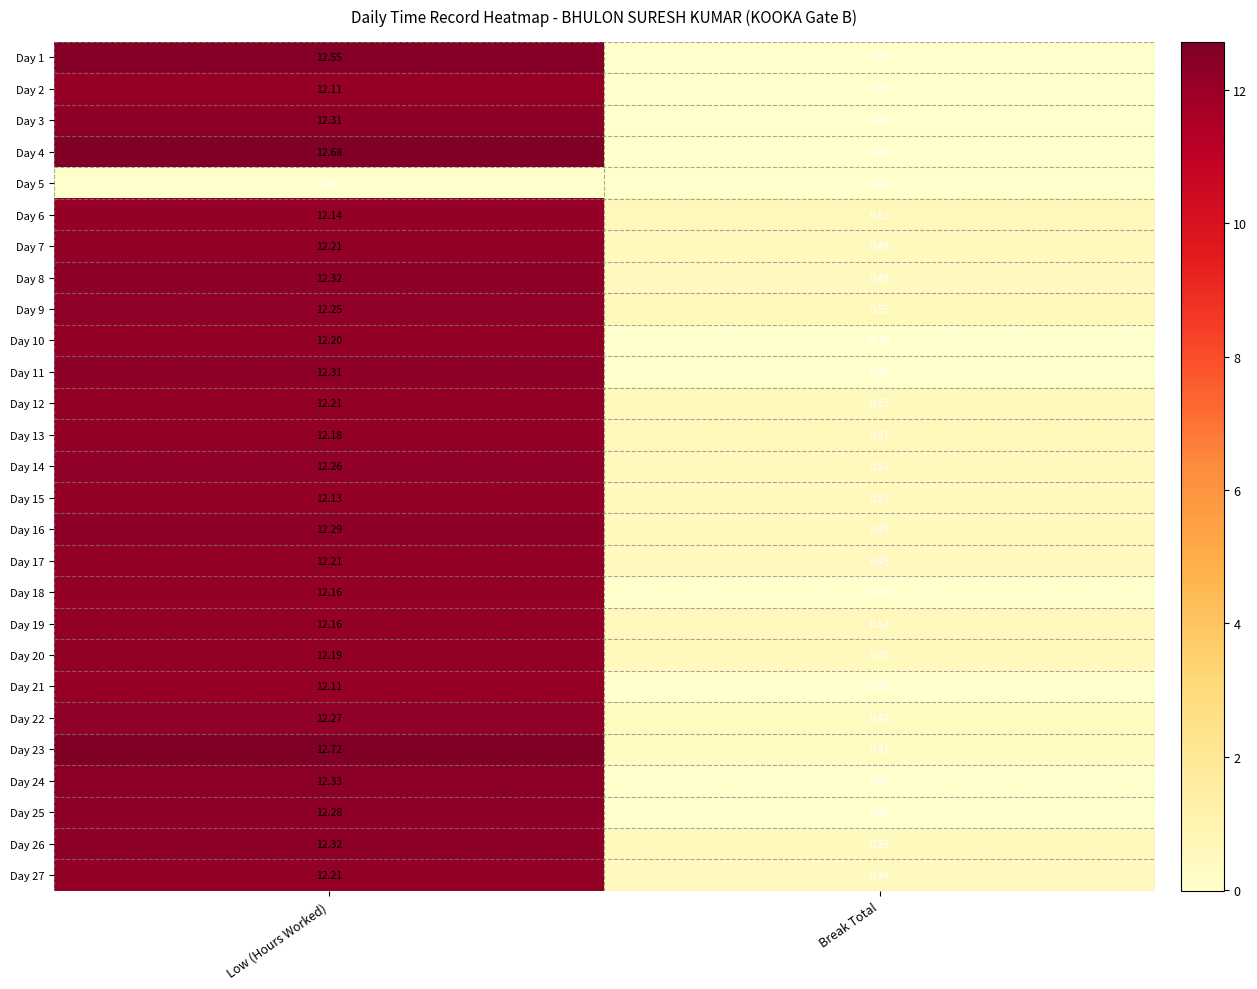

At which label does Day 1 first exceed 12?

Low (Hours Worked)